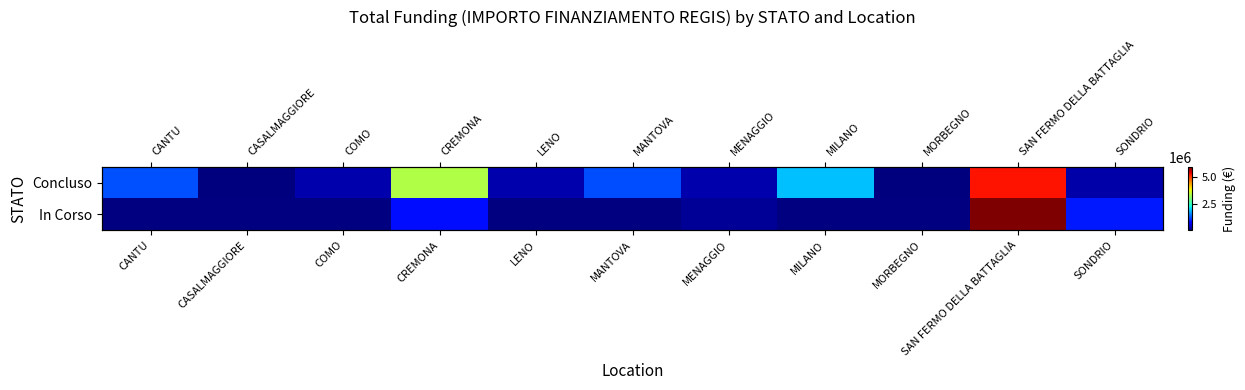

The In Corso series shows 1364692.9 at SONDRIO. True or false?

False